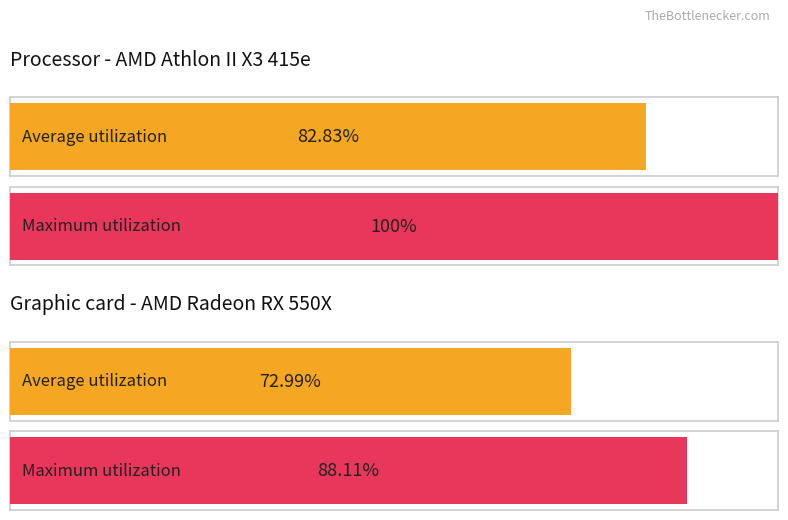

Which has a higher value, 4 or 3?

4